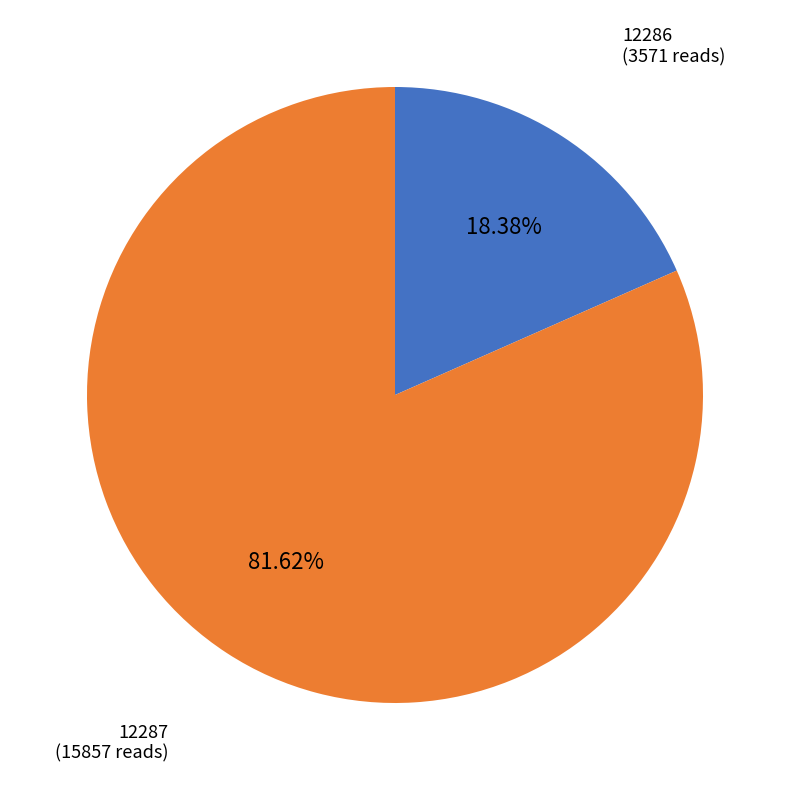

To the nearest percent, what percentage of the pie is 12286?

18%